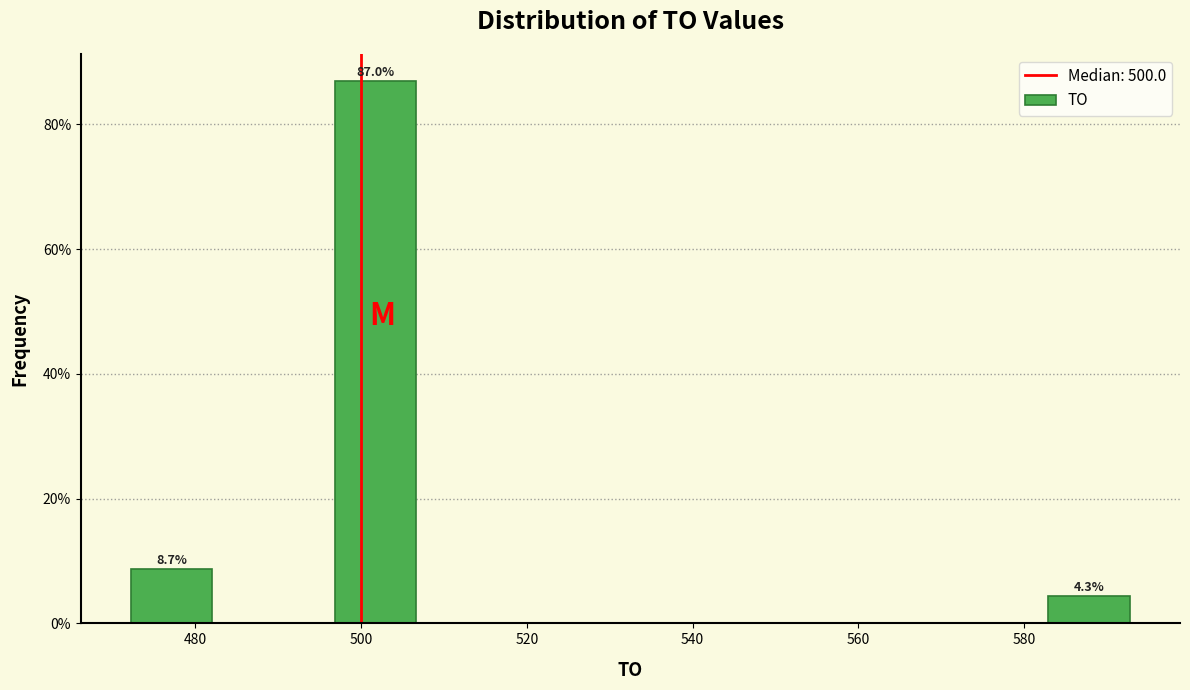

Over which range of the x-axis is the bar tallest?

496 to 508